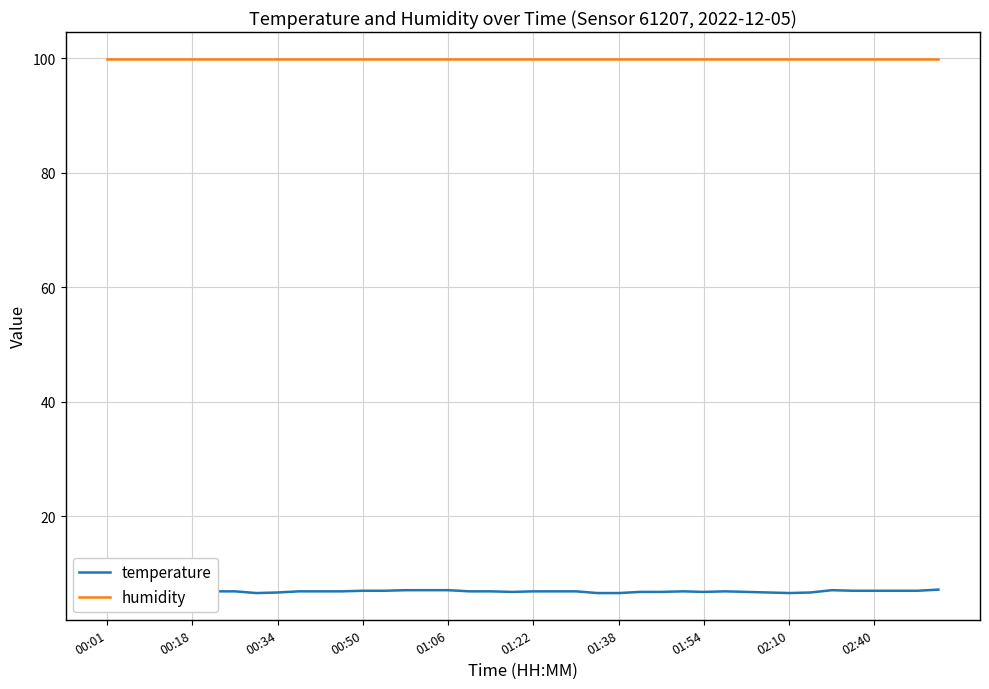

What is the maximum value for temperature?

7.2